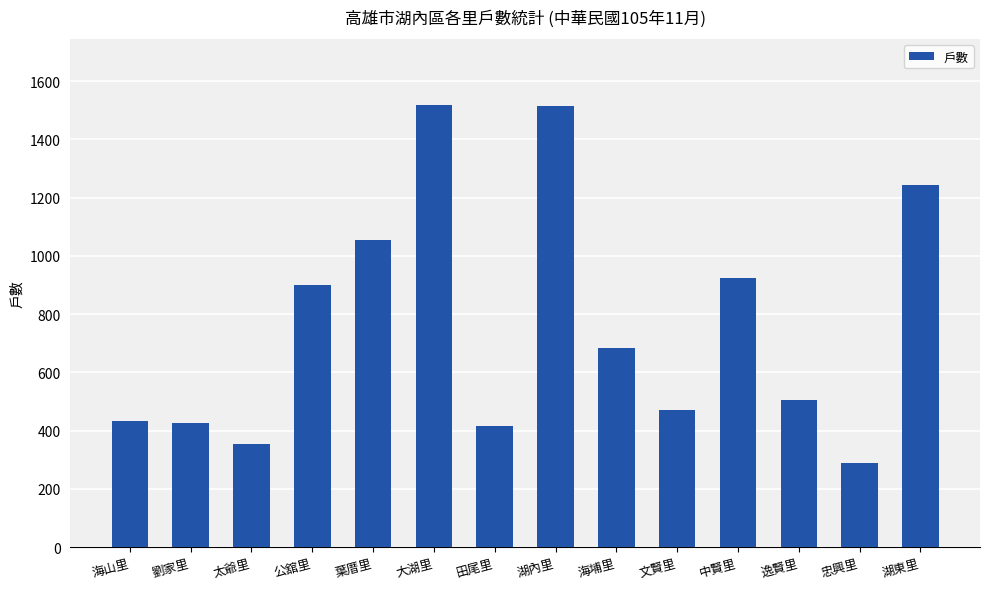

What is the sum of the values at 文賢里 and 公舘里?

1372